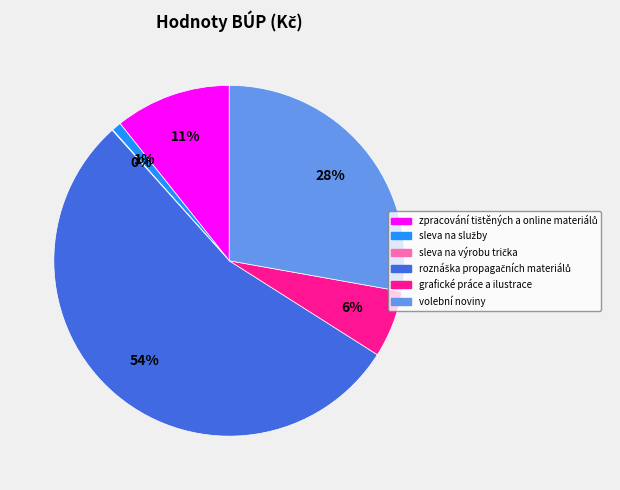

To the nearest percent, what is the average slice percentage?

17%